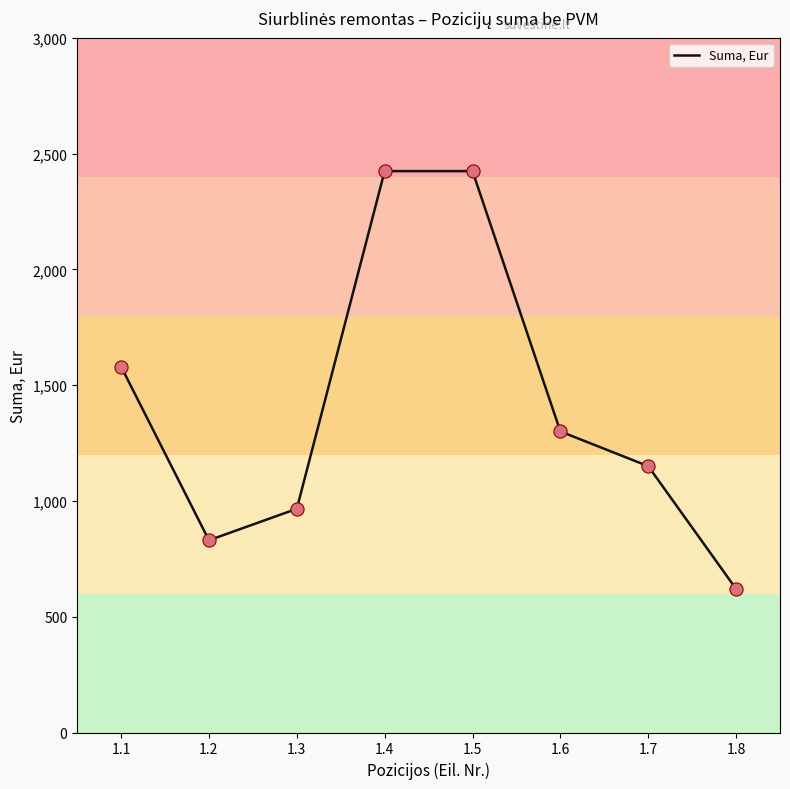

What is the change in value from 1.4 to 1.8?

-1804